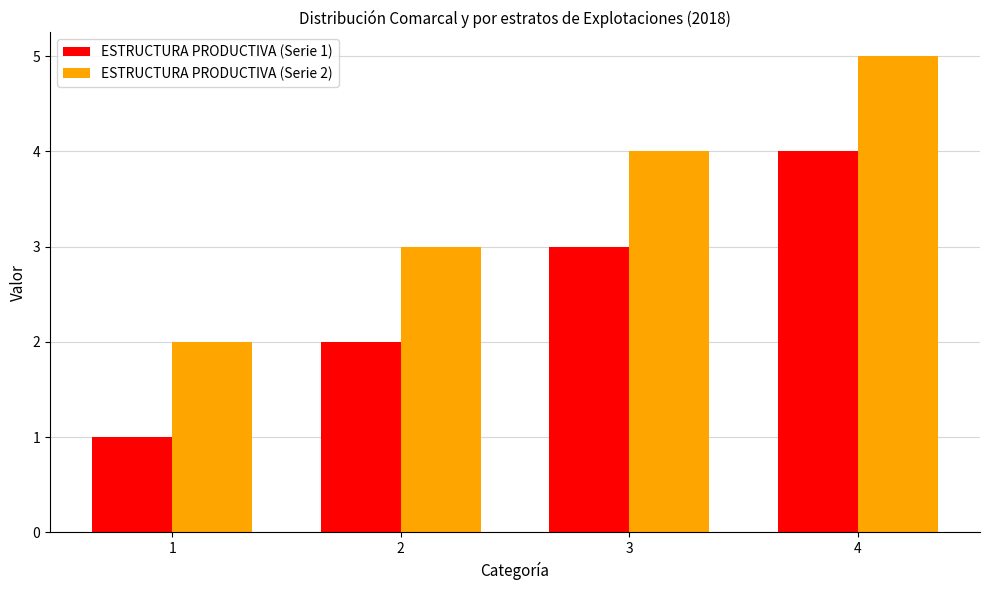

How many bars are there in total?

8